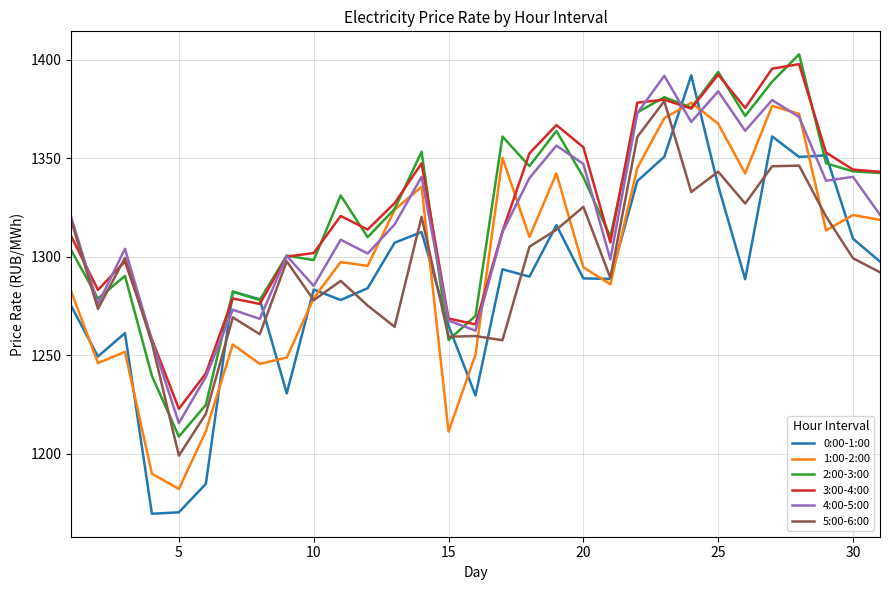

True or false: 1:00-2:00 and 3:00-4:00 intersect in this chart.

True